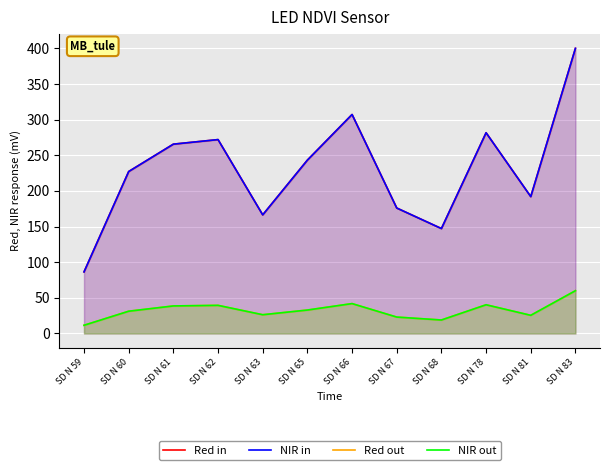

What is the difference between the maximum and minimum values in the Red in series?

313.6